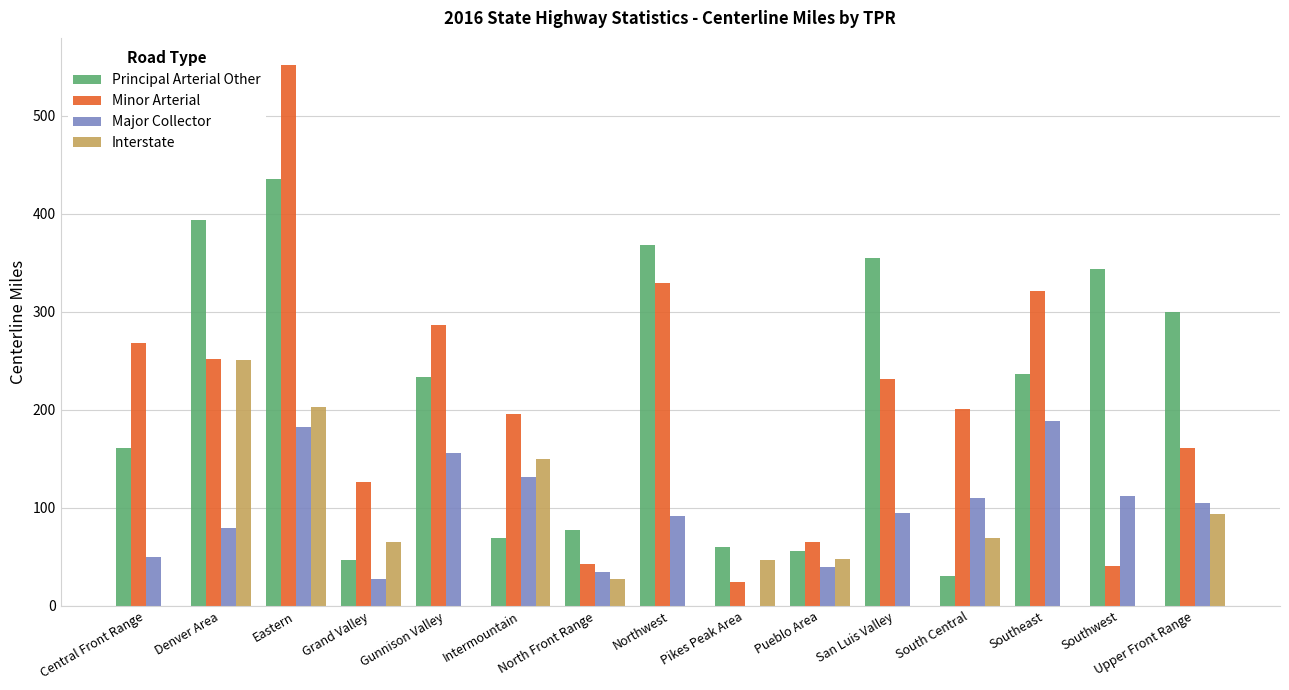

True or false: Minor Arterial has a value of 251.7 at Denver Area.

True